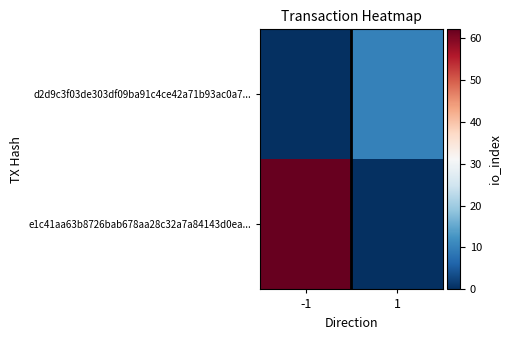

What is the total value across all series at -1?

62